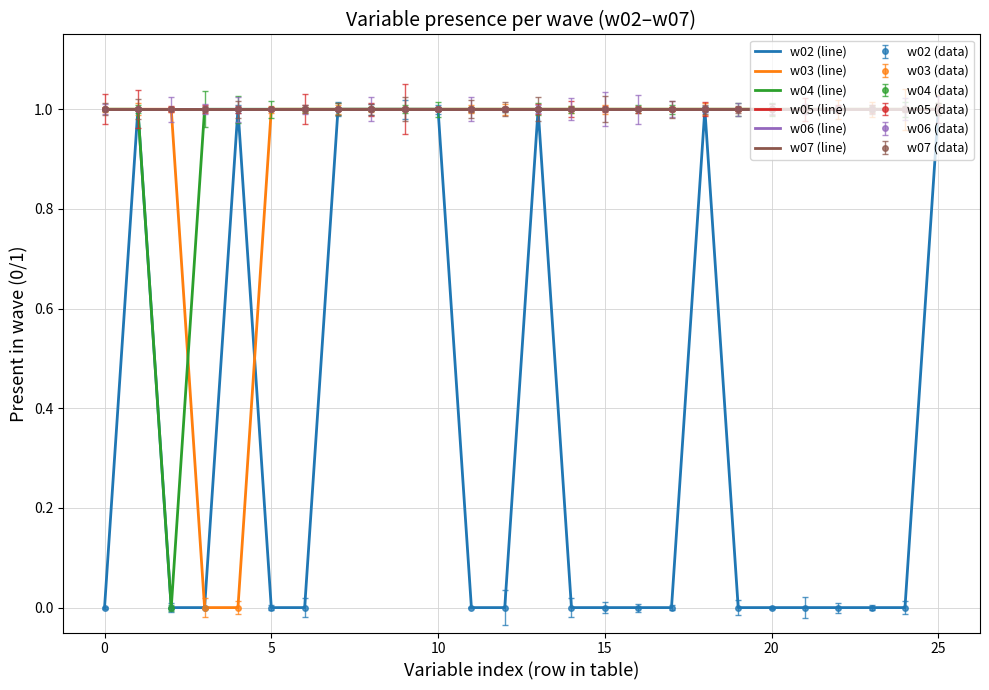

What is the sum of all w06 (line) values?

26